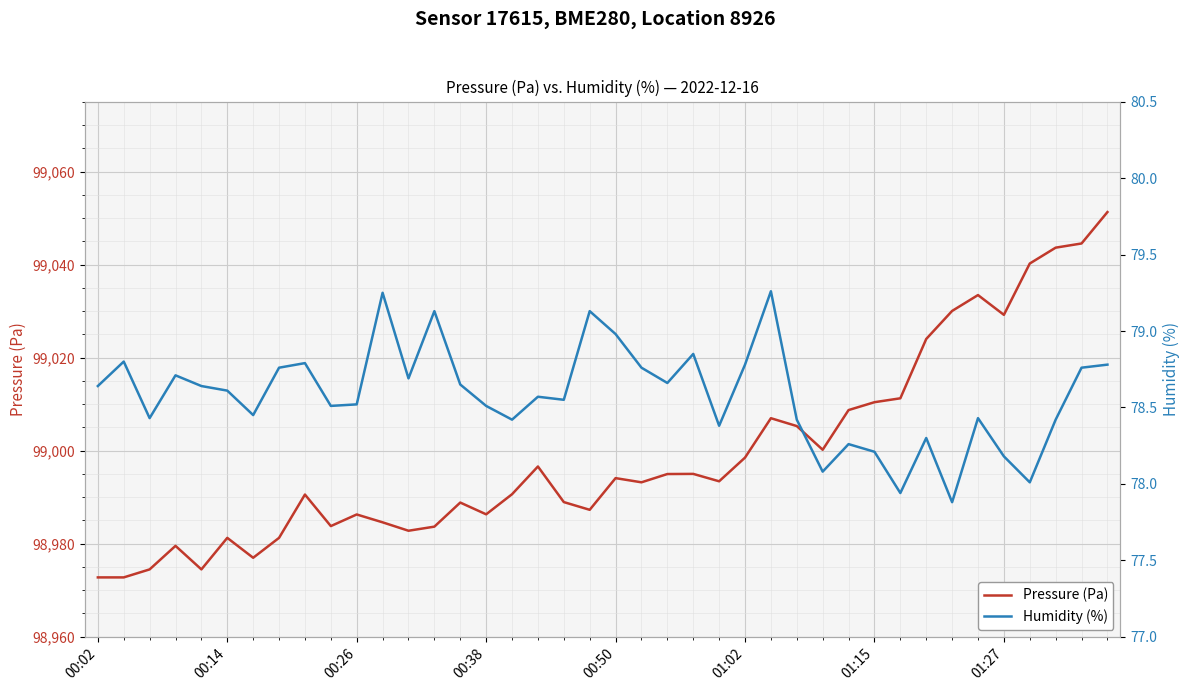

What are all the series names shown in the legend?

Pressure (Pa), Humidity (%)